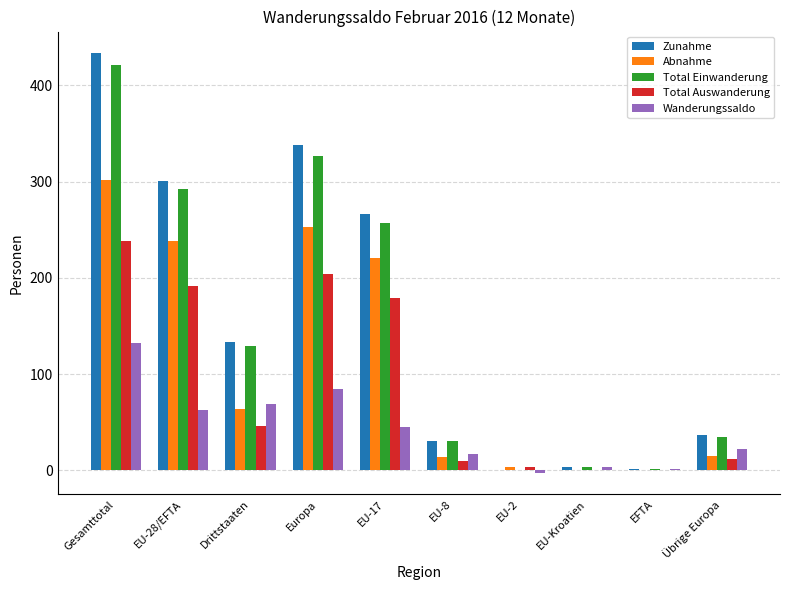

What is the maximum value shown in the chart?

434